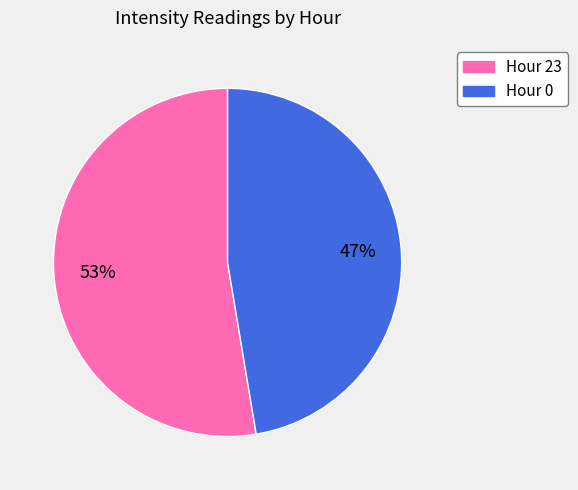

How many segments does this pie chart have?

2